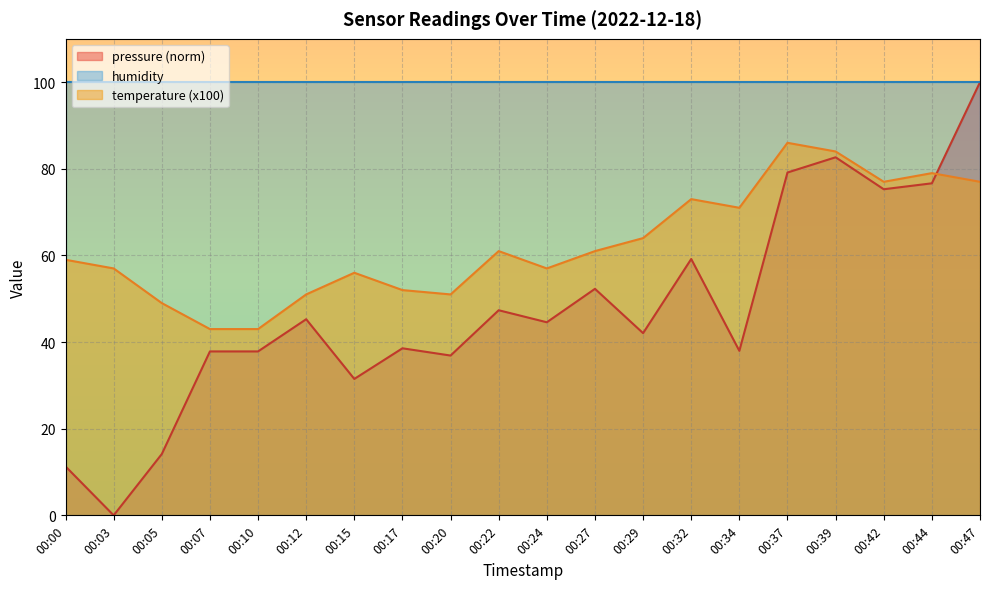

At which category does temperature reach its first local peak?

00:15